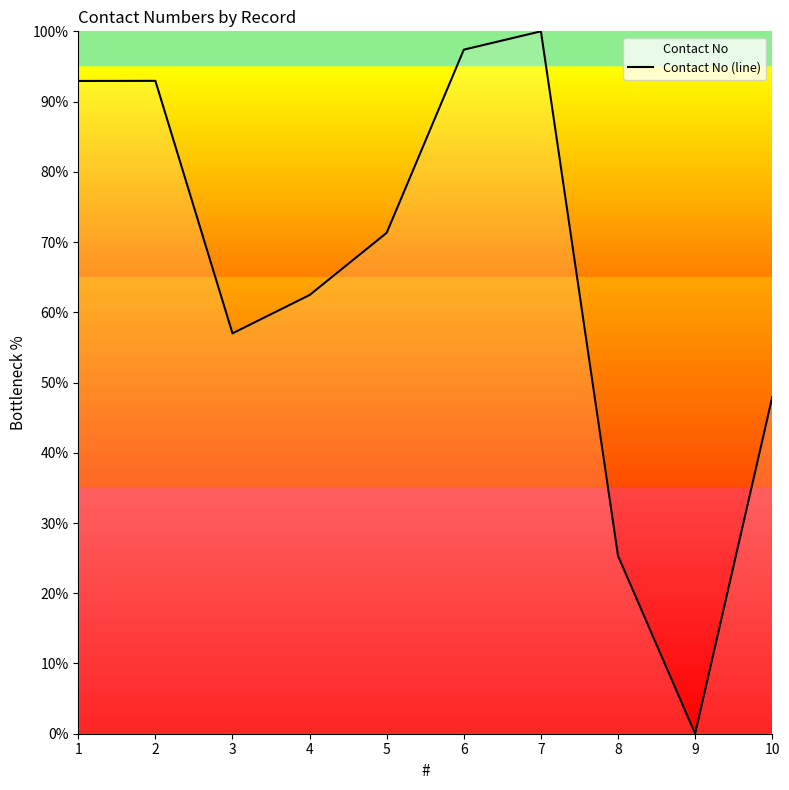

What is the change in value from 7 to 8?

-74.7